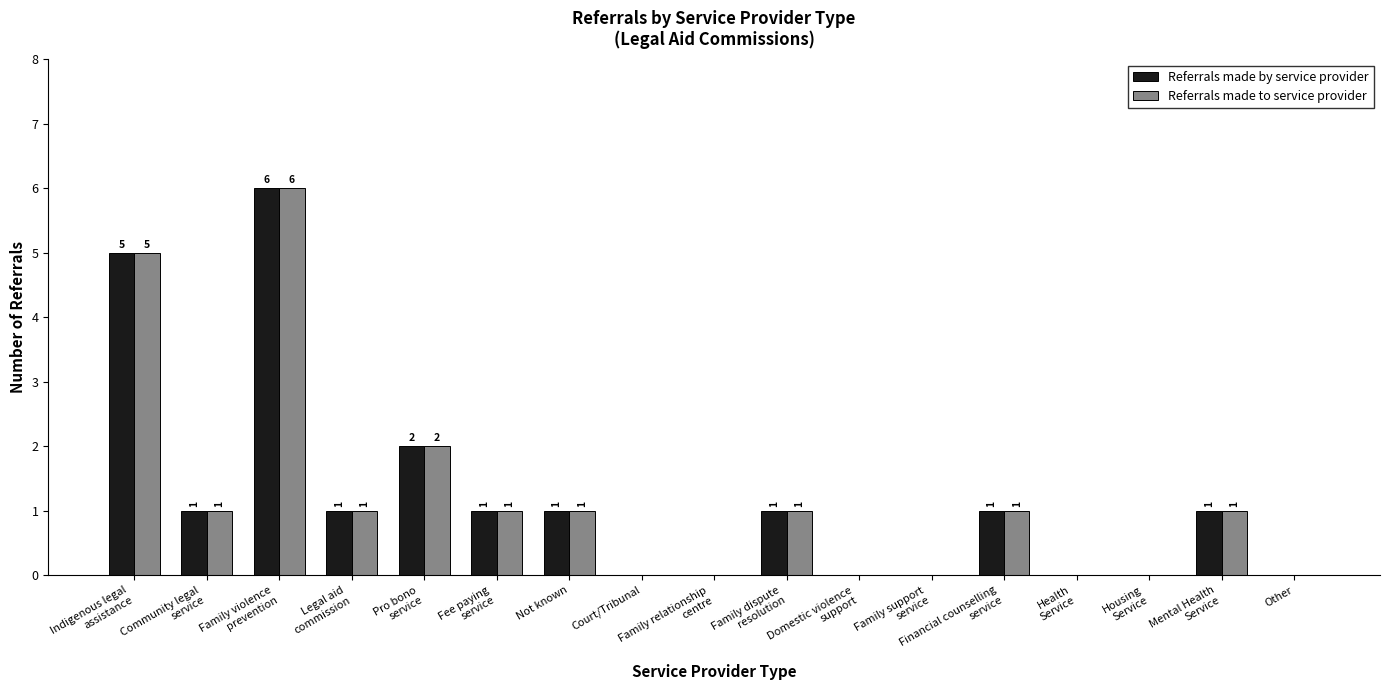

Reading left to right, extract all data points from this chart.

Referrals made by service provider: Indigenous legal
assistance=5	Community legal
service=1	Family violence
prevention=6	Legal aid
commission=1	Pro bono
service=2	Fee paying
service=1	Not known=1	Court/Tribunal=0	Family relationship
centre=0	Family dispute
resolution=1	Domestic violence
support=0	Family support
service=0	Financial counselling
service=1	Health
Service=0	Housing
Service=0	Mental Health
Service=1	Other=0
Referrals made to service provider: Indigenous legal
assistance=5	Community legal
service=1	Family violence
prevention=6	Legal aid
commission=1	Pro bono
service=2	Fee paying
service=1	Not known=1	Court/Tribunal=0	Family relationship
centre=0	Family dispute
resolution=1	Domestic violence
support=0	Family support
service=0	Financial counselling
service=1	Health
Service=0	Housing
Service=0	Mental Health
Service=1	Other=0